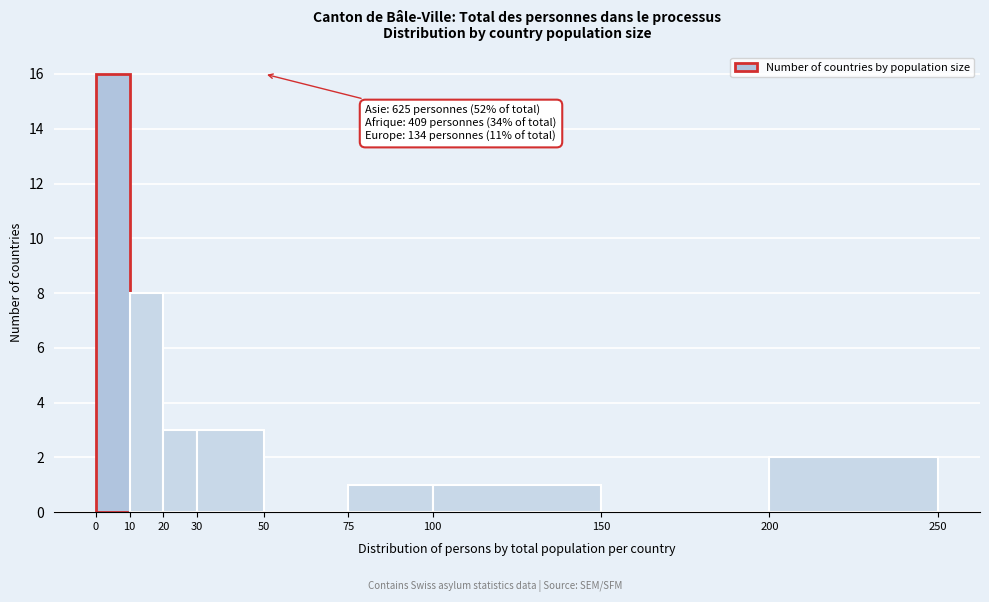

Over which range of the x-axis is the bar tallest?

0 to 10